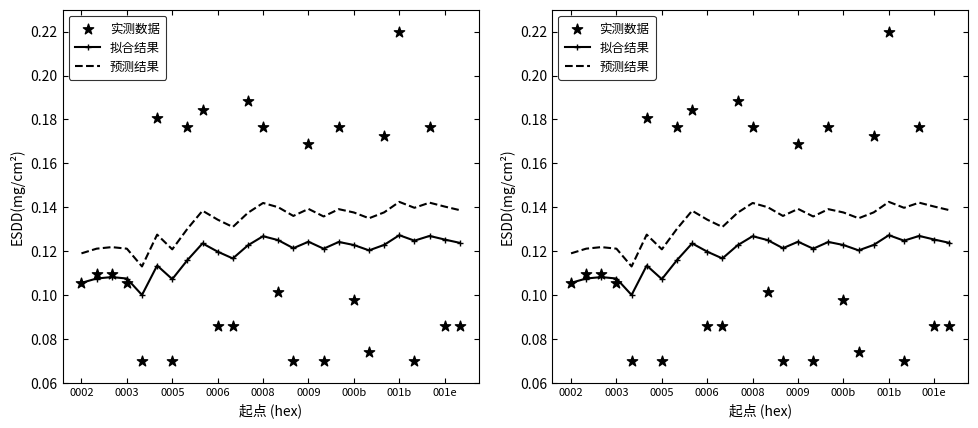

At how many categories does at least one series exceed 0?

26